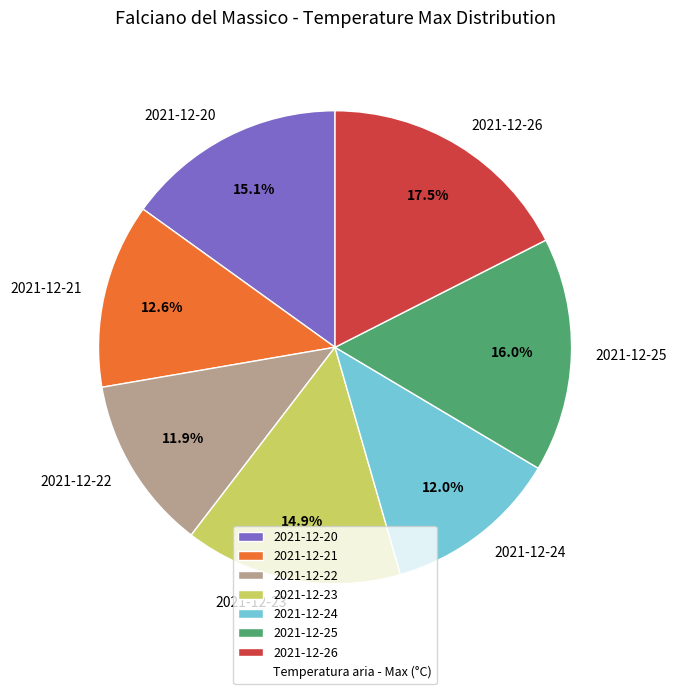

Count the number of slices in the pie.

7